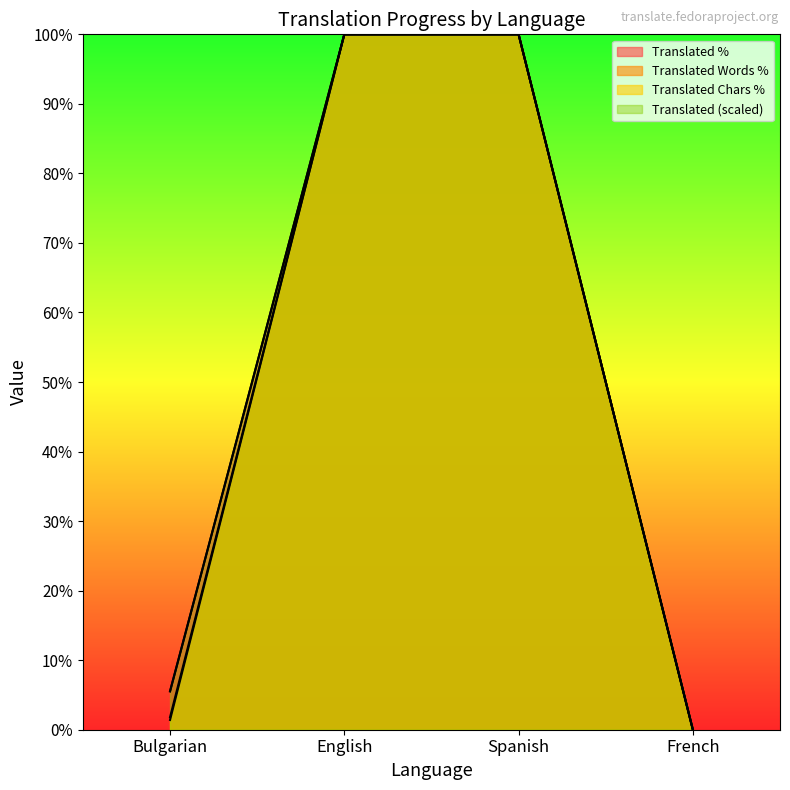

How many lines are shown in the chart?

4